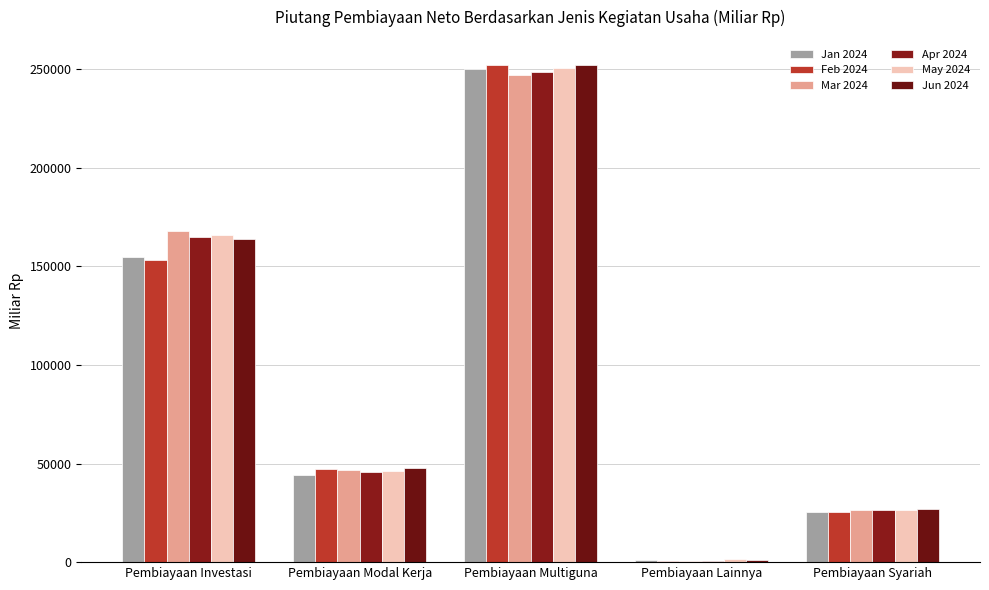

Where is Jun 2024 nearest to the value 126747?

Pembiayaan Investasi